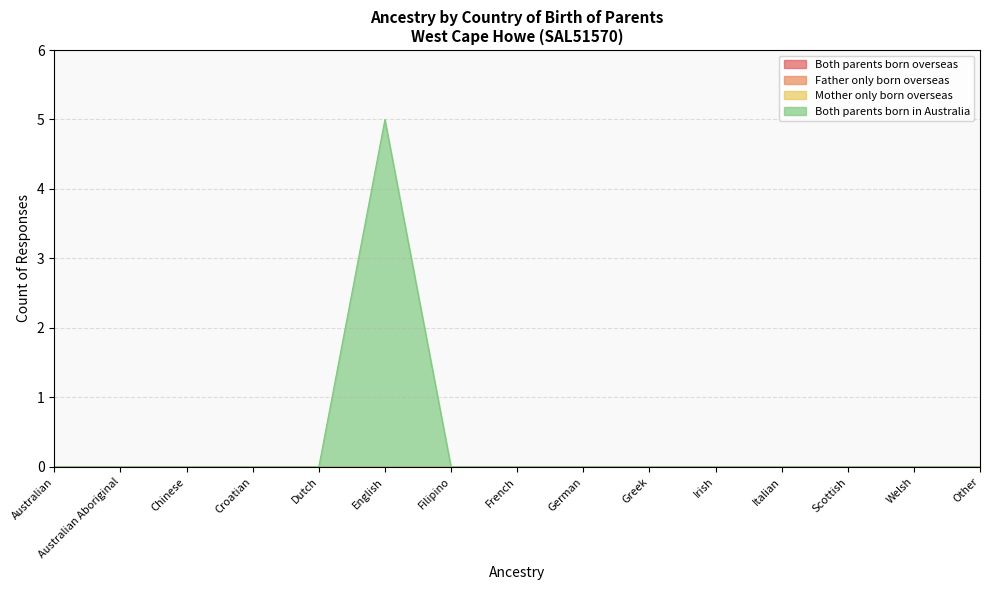

At which category is the sum across all series the highest?

English